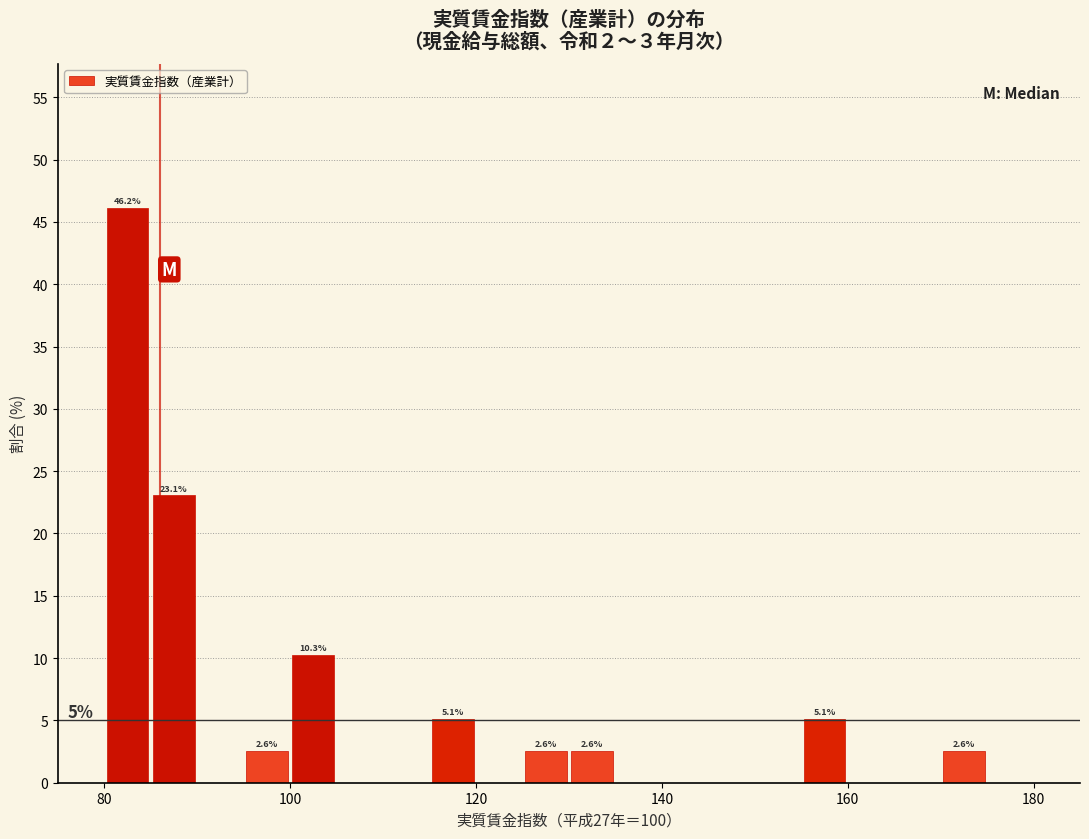

Around what value on the x-axis is the tallest bar? Give the approximate position of its centre, as read against the axis.

82